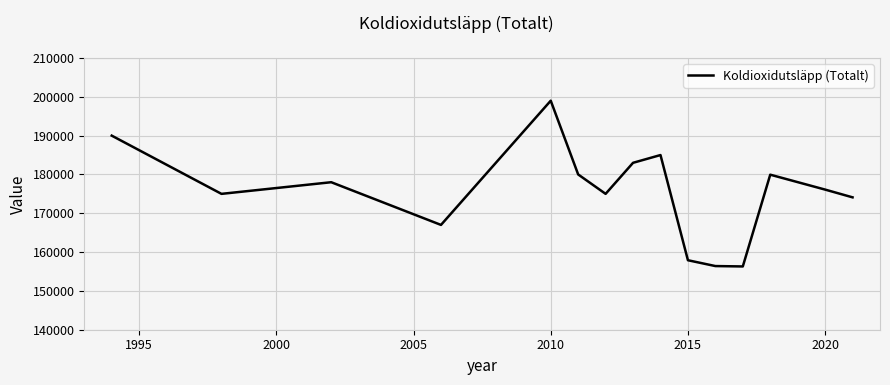

What is the maximum value shown in the chart?

199000